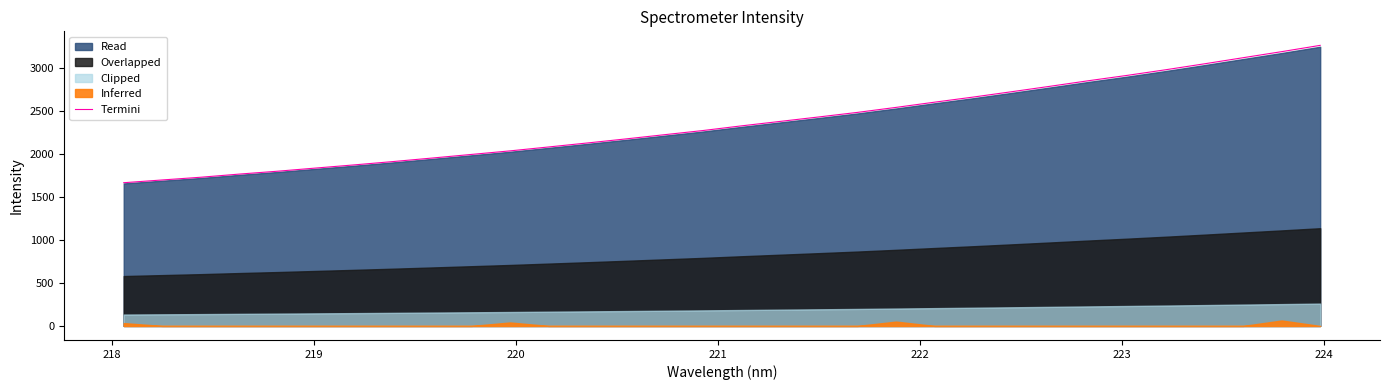

What is the lowest value of the Termini series?

1665.2